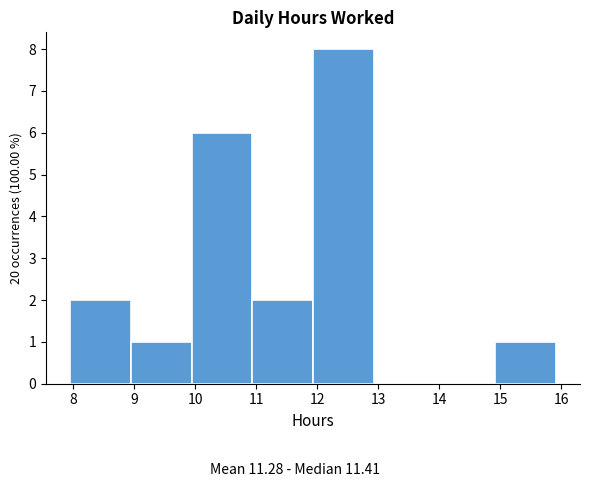

Over which range of the x-axis is the bar tallest?

11.9 to 12.9